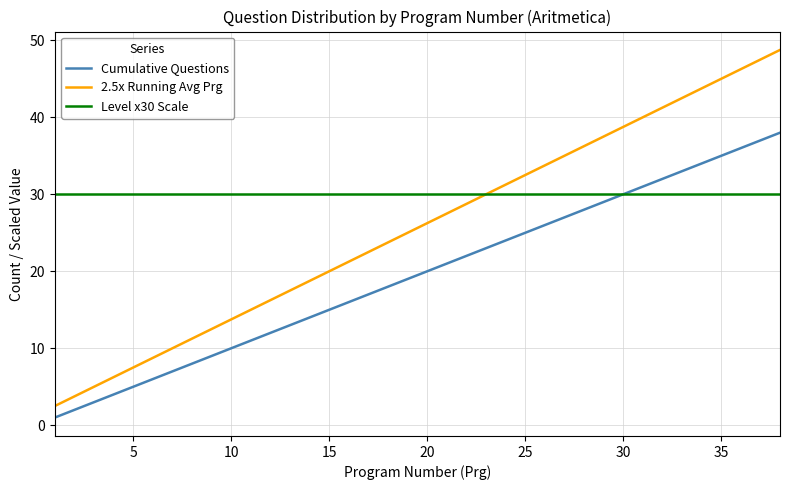

What is the highest value of the 2.5x Running Avg Prg series?

48.8